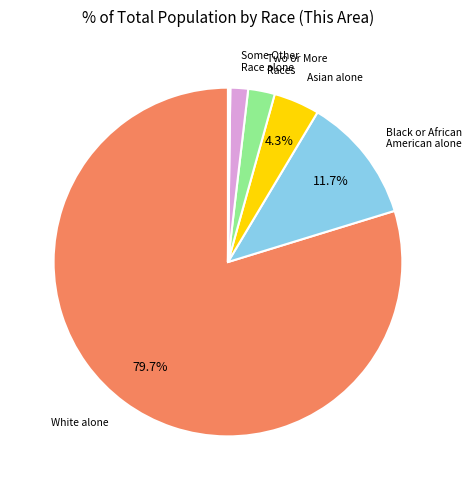

What is the largest slice in the pie chart?

White alone